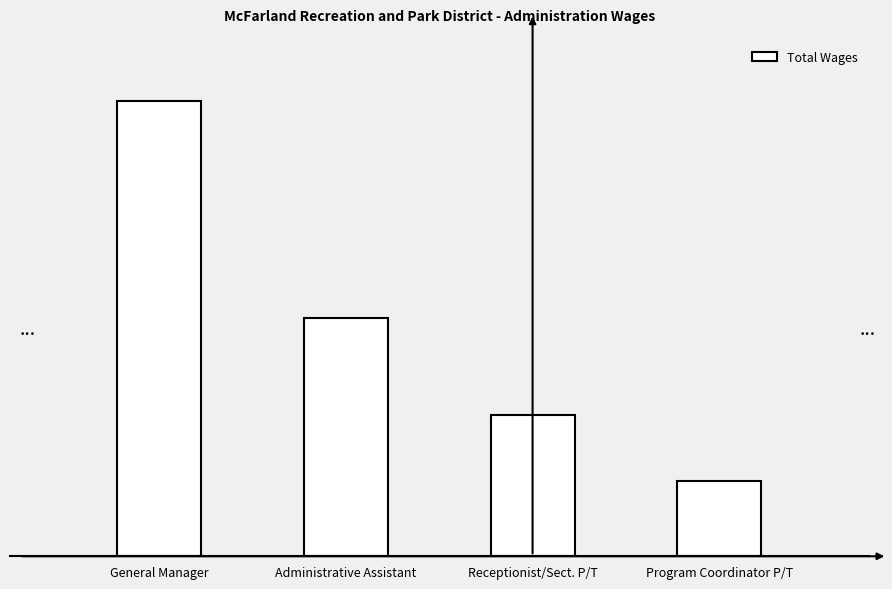

Which has a higher value, Administrative Assistant or General Manager?

General Manager